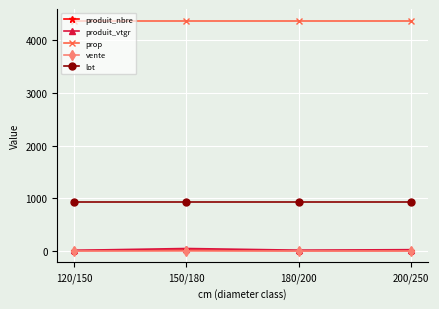

True or false: vente has more than 2 interior local peaks.

False